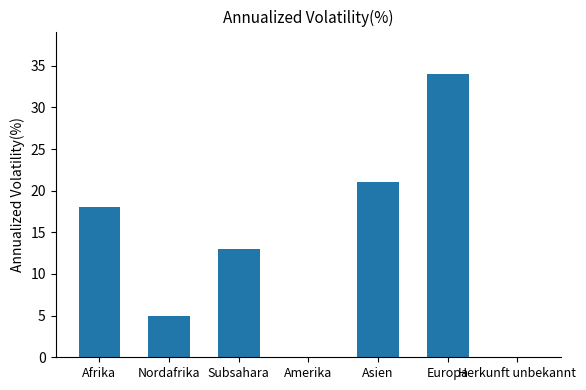

Count the number of data series in this chart.

1